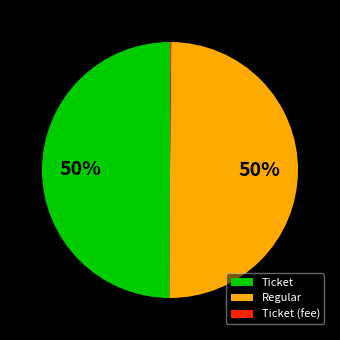

To the nearest percent, what is the difference between the largest and smallest slice percentages?

50%